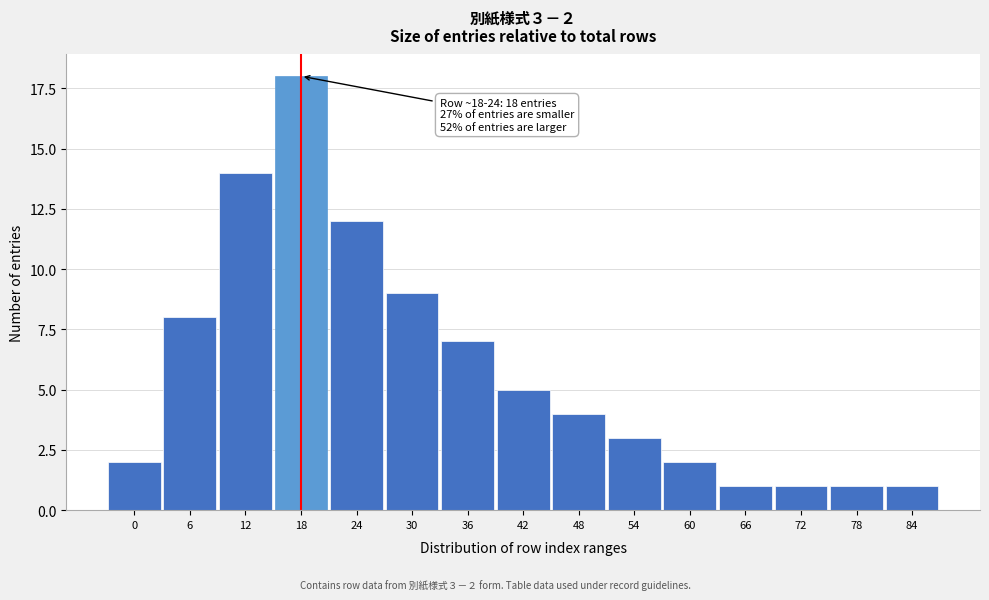

Reading right to left, extract all data points from this chart.

1	1	1	1	2	3	4	5	7	9	12	18	14	8	2